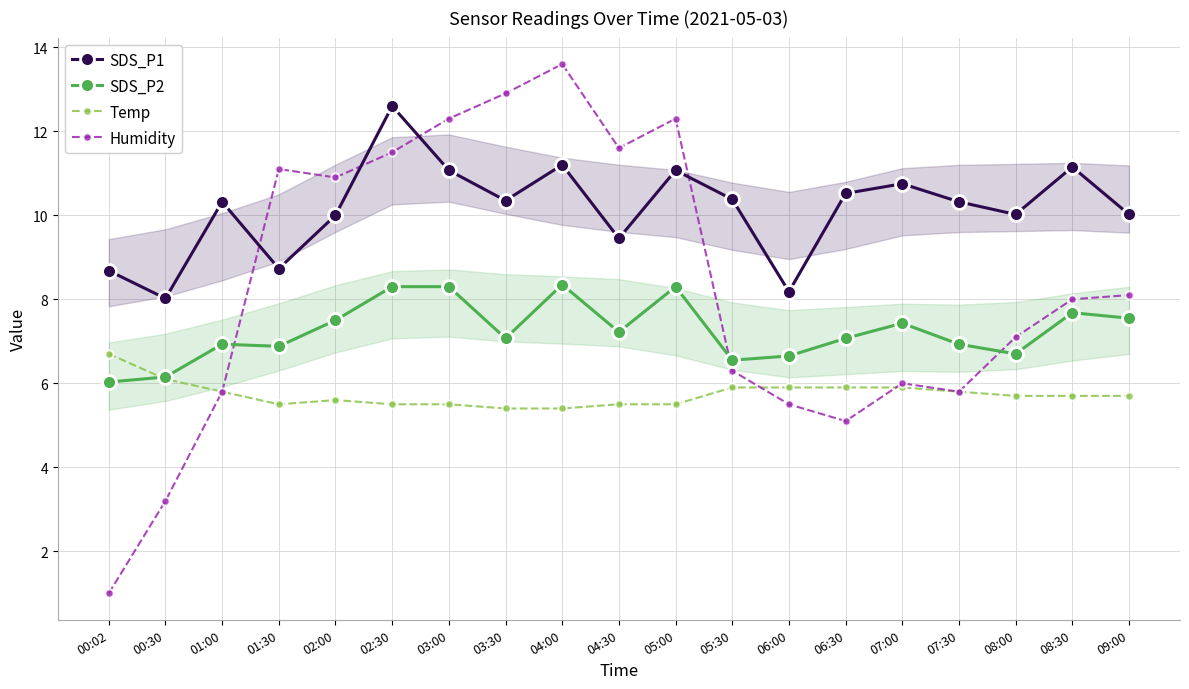

What is the approximate value of Humidity at 00:30?

3.2